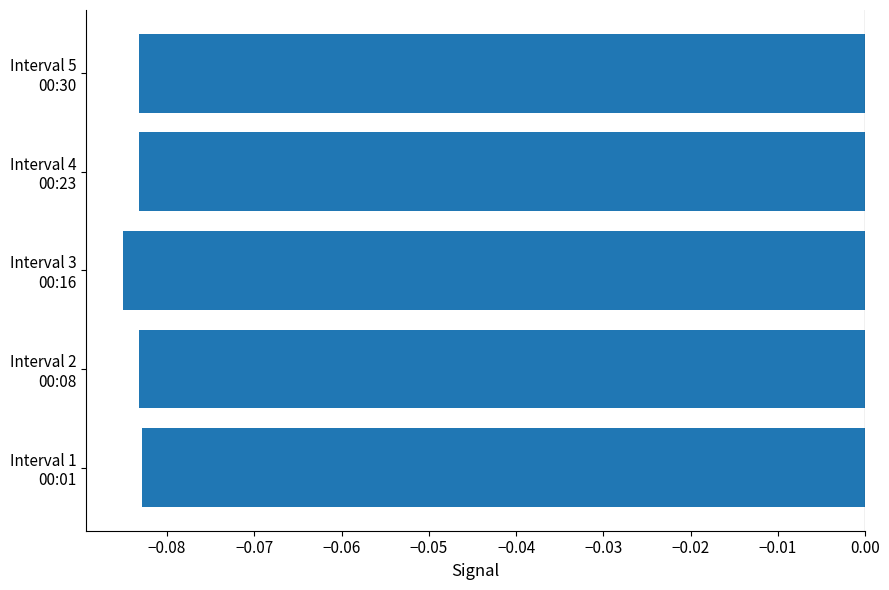

What is the sum of all values?

-0.4